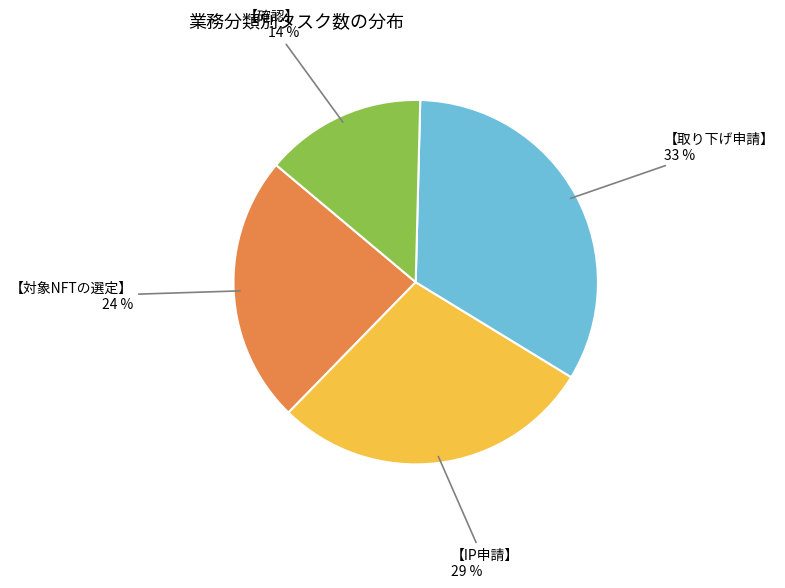

Is there any slice that represents more than half of the pie?

No